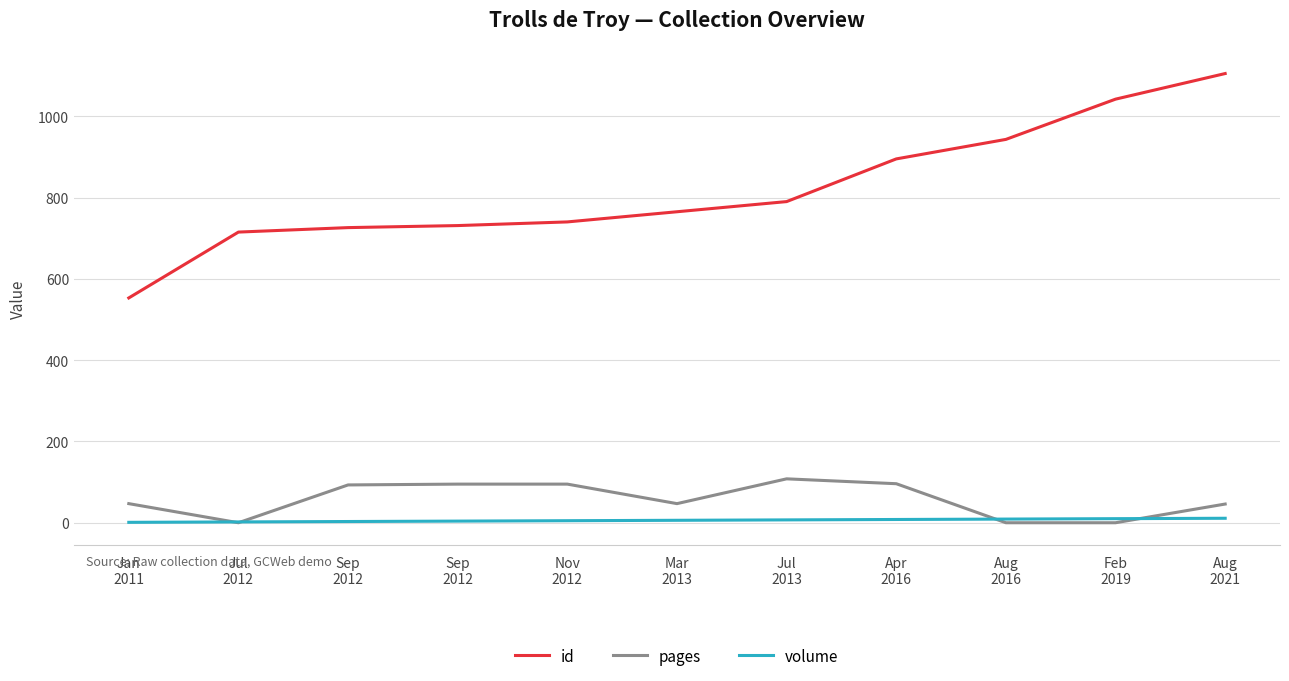

How many lines are shown in the chart?

3